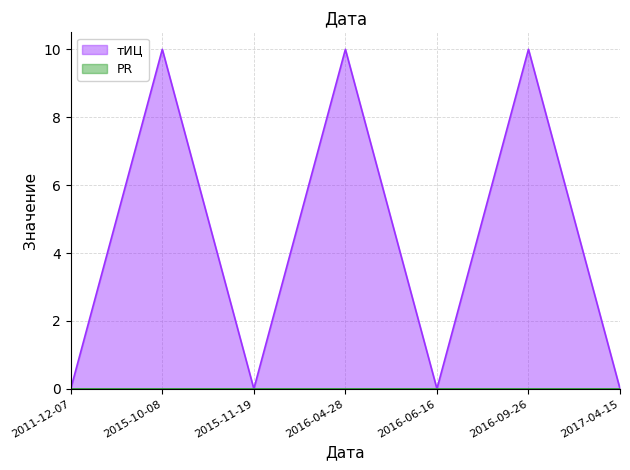

Rank the categories by value from lowest to highest.

2011-12-07, 2015-11-19, 2016-06-16, 2017-04-15, 2015-10-08, 2016-04-28, 2016-09-26